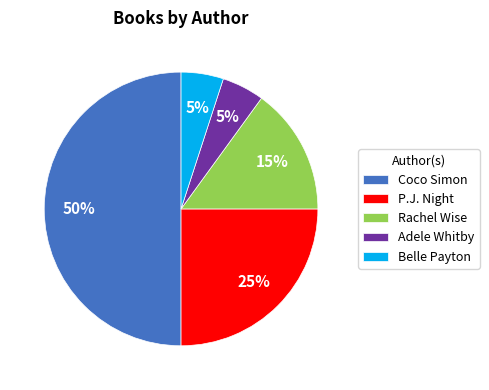

Approximately how many times larger is the value at Adele Whitby compared to Belle Payton?

1.0